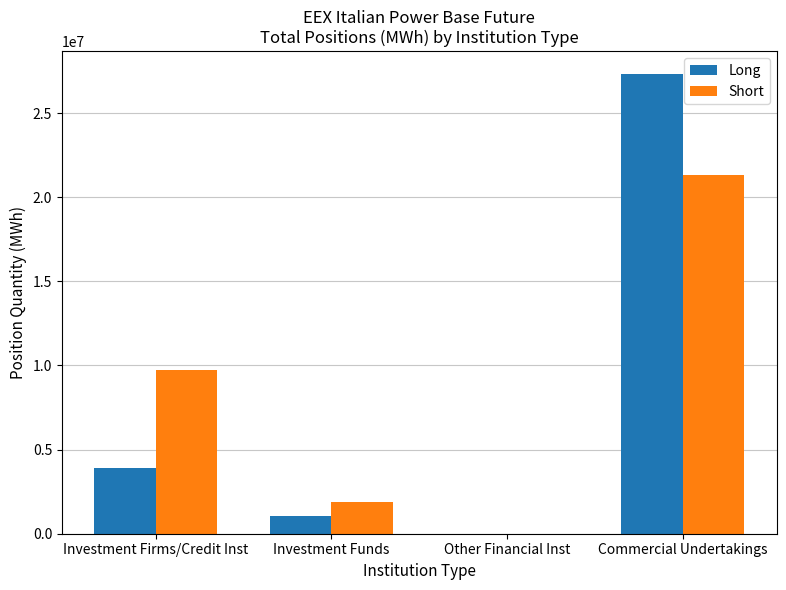

Reading left to right, what are all the values shown in this chart?

Long: 3911246	1062790	0	27314721
Short: 9715364	1890152	0	21322912